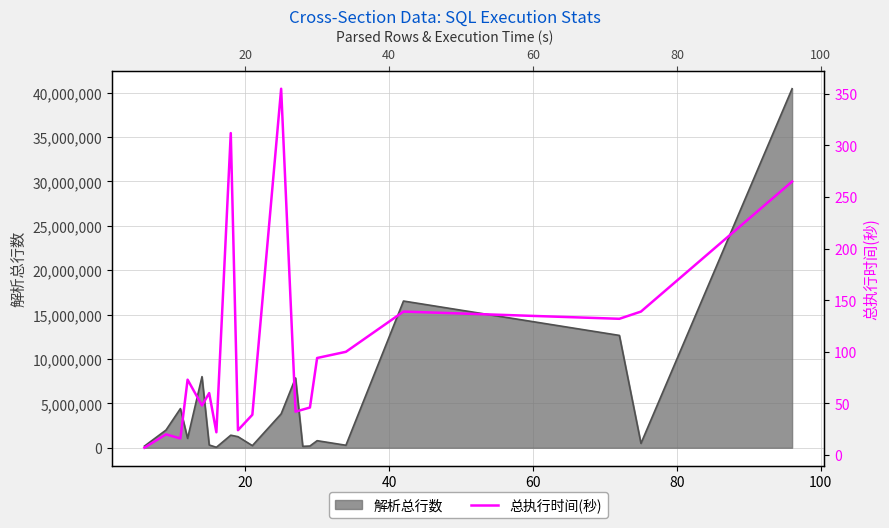

What is the minimum value shown in the chart?

7